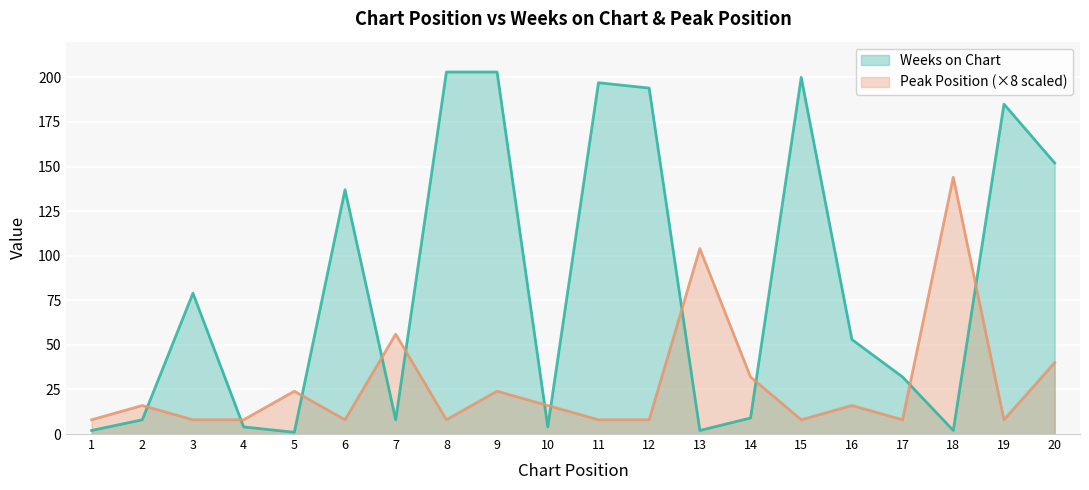

Rank the series by their average value, from highest to lowest.

Weeks on Chart, Peak Position (×8 scaled)